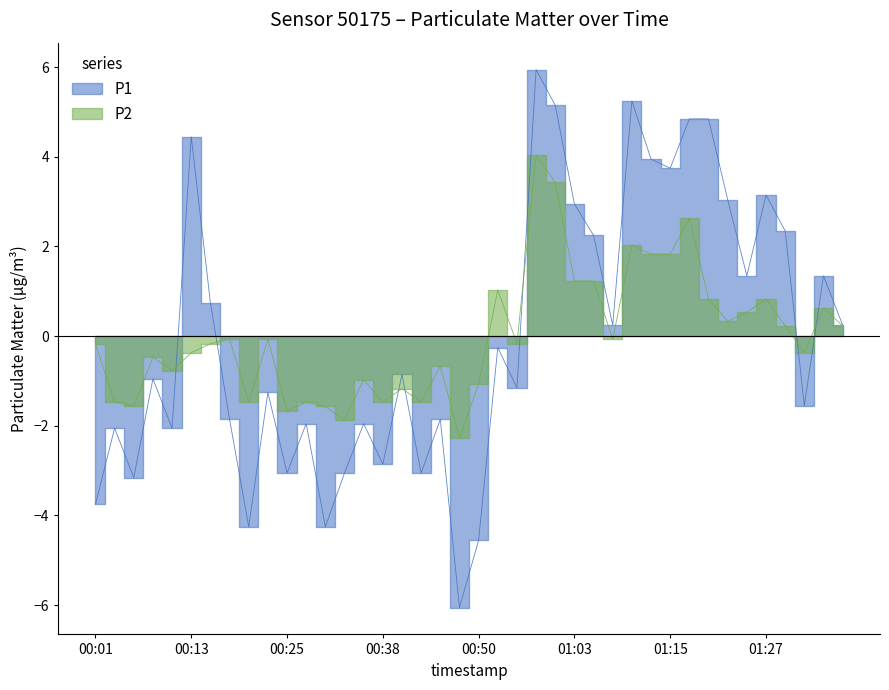

Between 00:03 and 01:30, which series saw the biggest shift?

P1